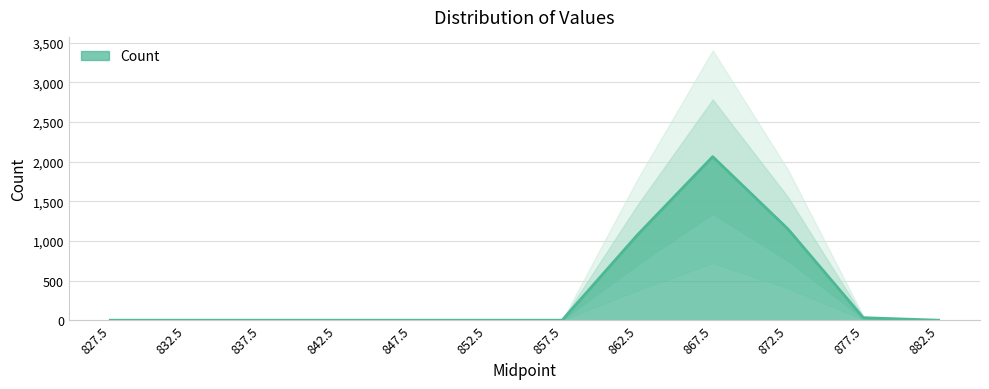

Reading right to left, extract all data points from this chart.

882.5=0	877.5=31	872.5=1150	867.5=2063	862.5=1076	857.5=0	852.5=0	847.5=0	842.5=0	837.5=0	832.5=0	827.5=0